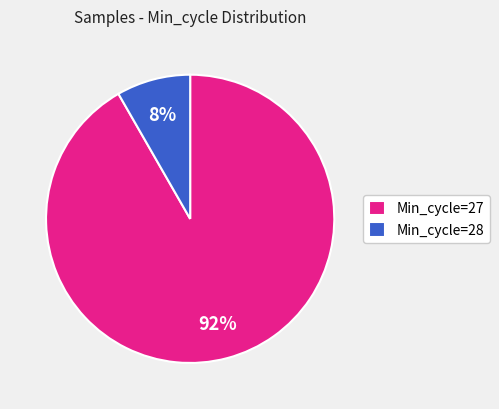

Which has a higher value, Min_cycle=28 or Min_cycle=27?

Min_cycle=27